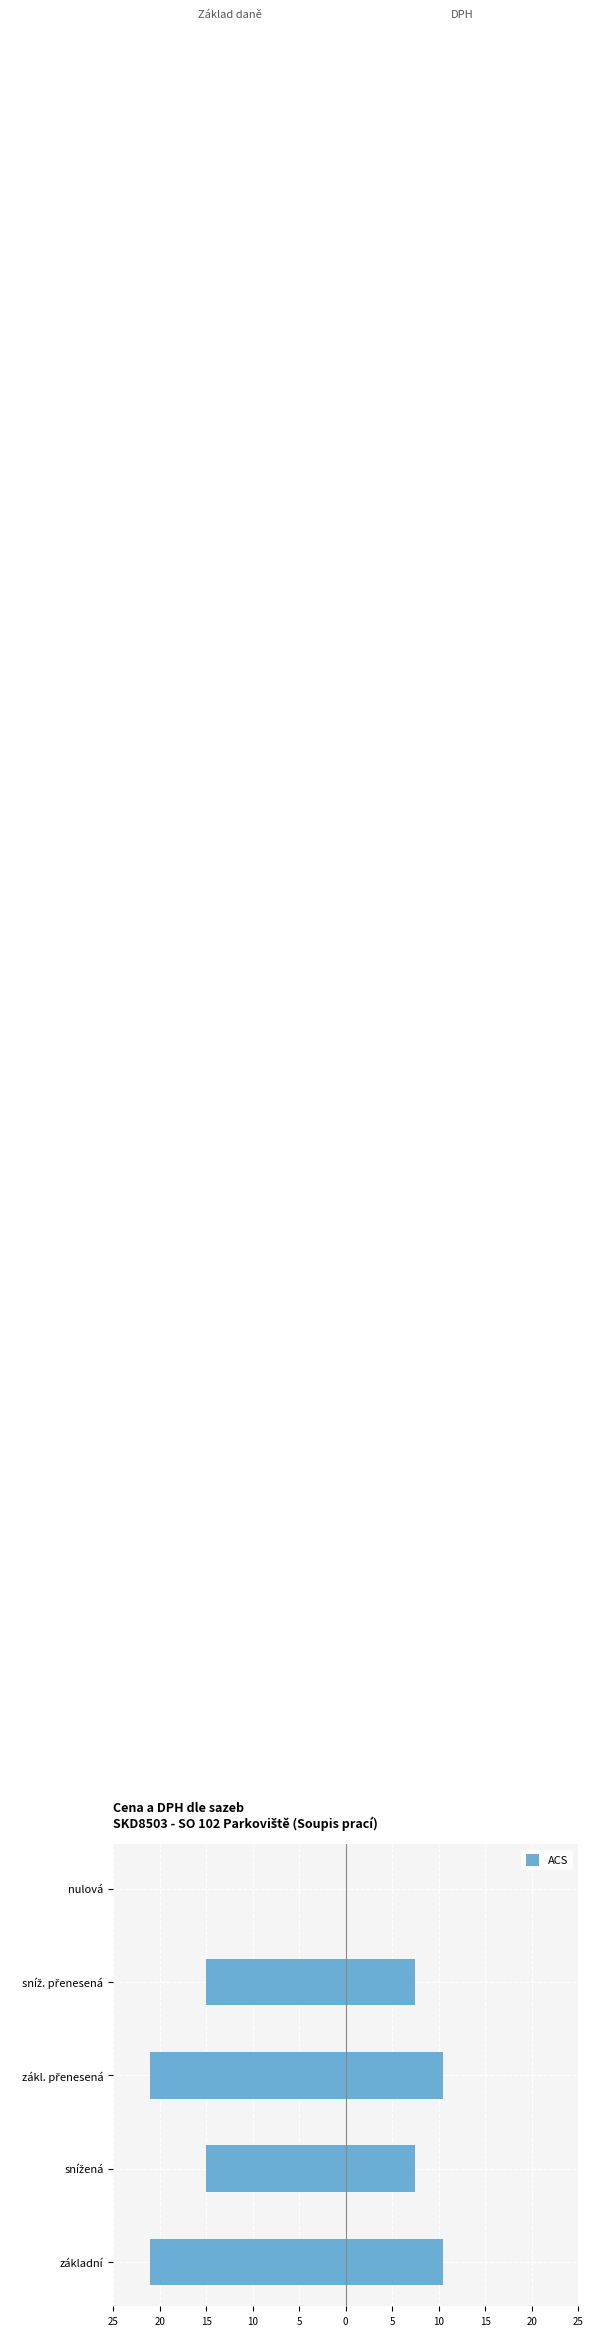

True or false: the data shows -10 at 20.

False